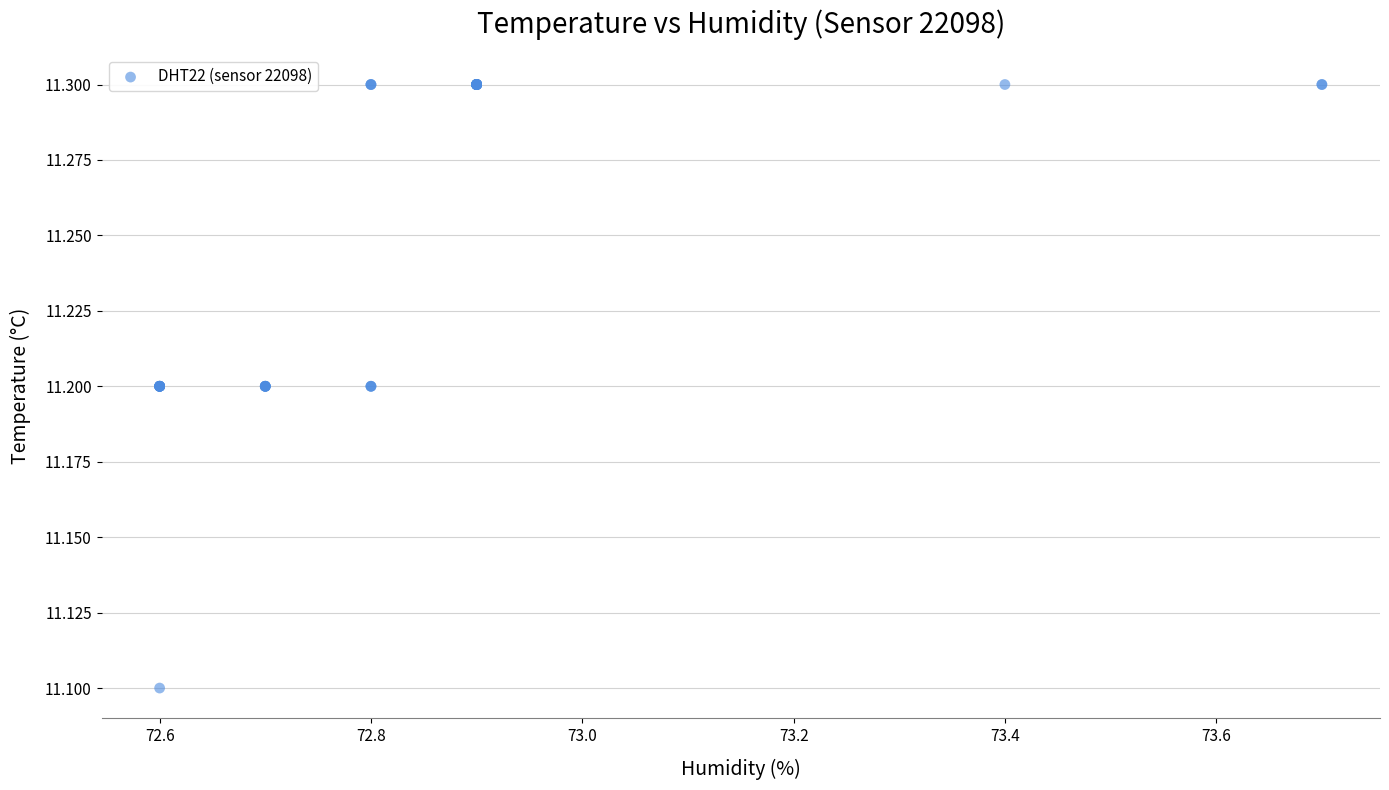

What Y value in the scatter plot is closest to 11?

11.1